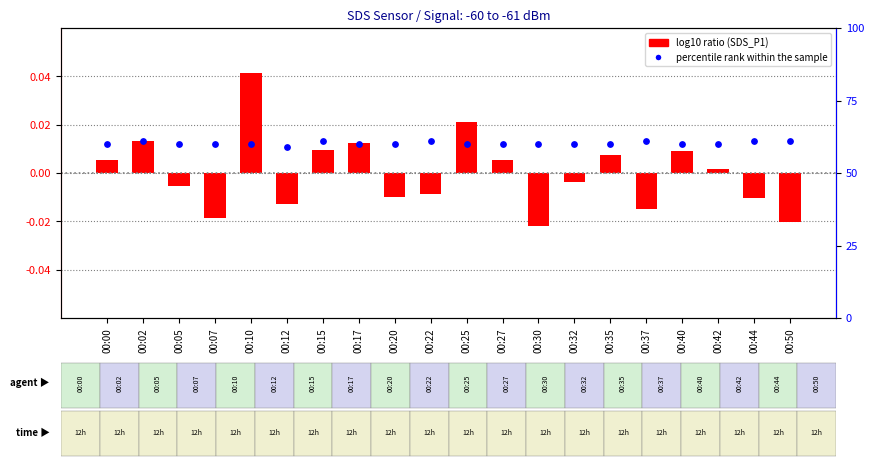

What is the change in value from 00:02 to 00:17?

-1